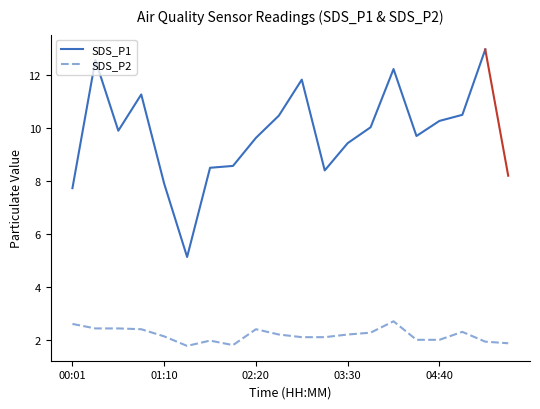

Is it true that the value at 00:35 is 2.2?

False